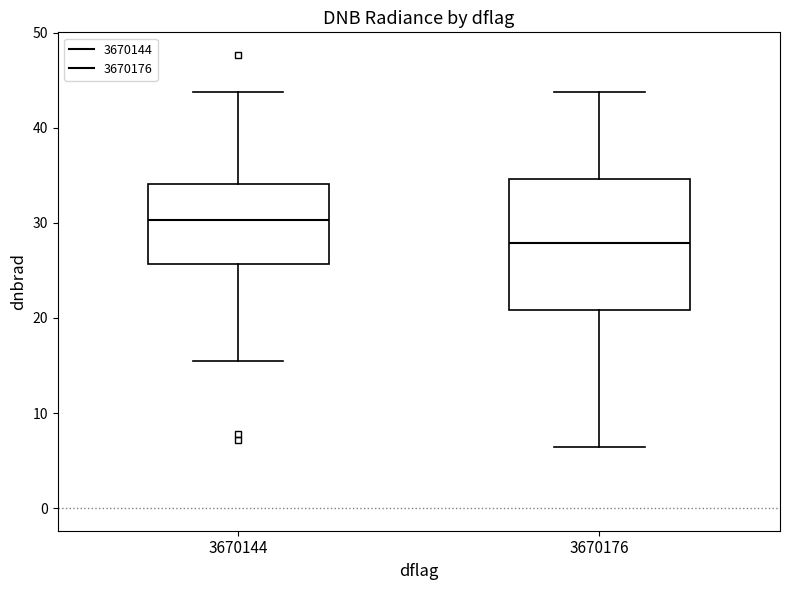

Where is the upper edge of the box at x = 3670144 on the y-axis? The values are not printed on the chart, so give them approximately, as read against the axis.

34